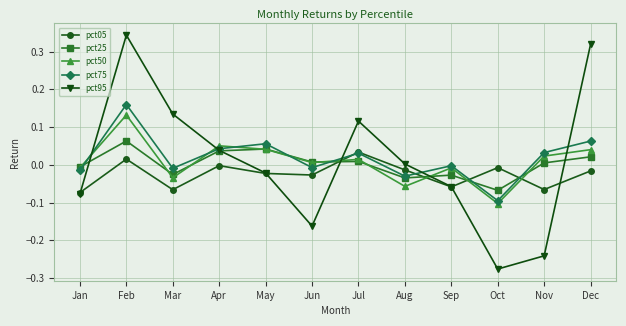

True or false: pct95 has more than 0 interior local peaks.

True